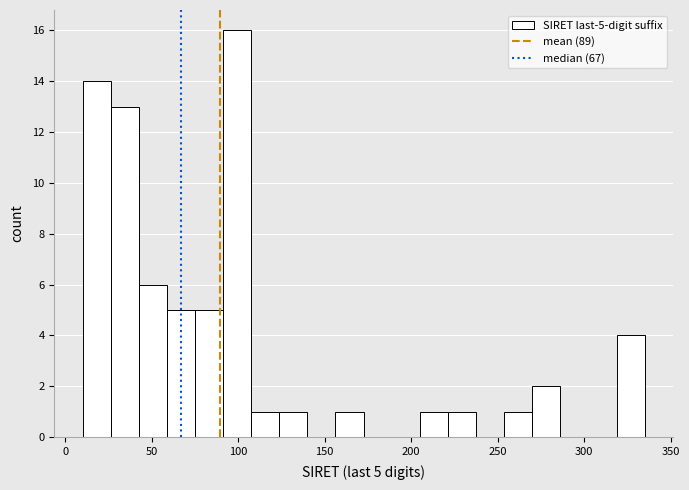

Around what value on the x-axis is the tallest bar? Give the approximate position of its centre, as read against the axis.

100